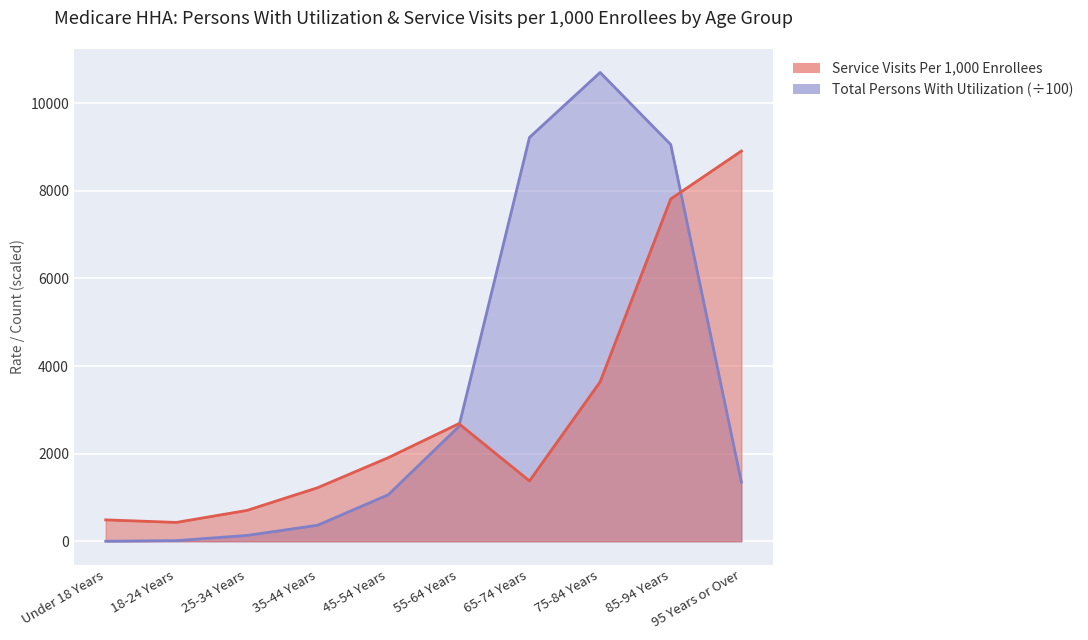

What is the value of the Total Persons With Utilization point at the 1st from the left?

0.3